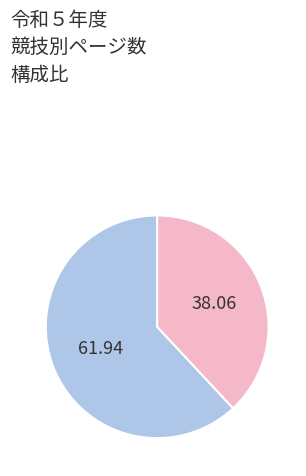

Does any single category account for the majority?

Yes